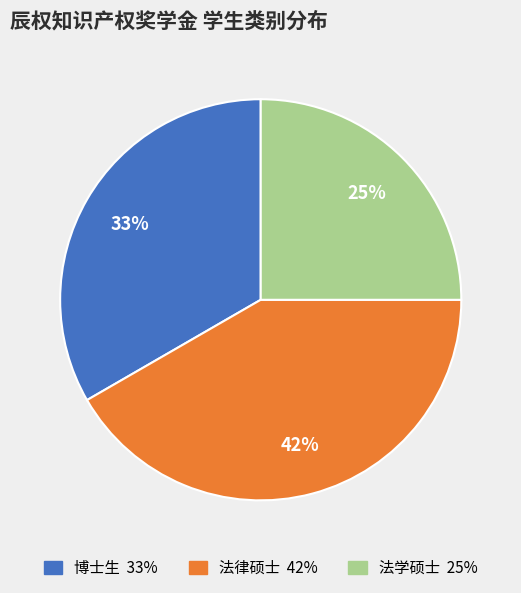

Which slice is the largest?

法律硕士